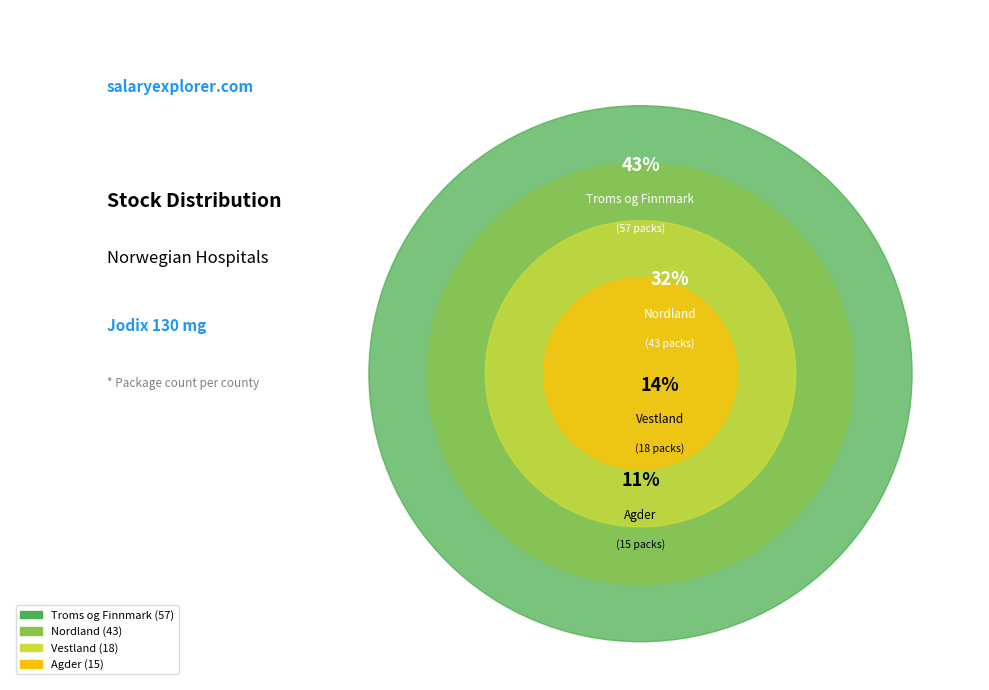

What is the ratio of the value at Troms og Finnmark to the value at Nordland?

1.3